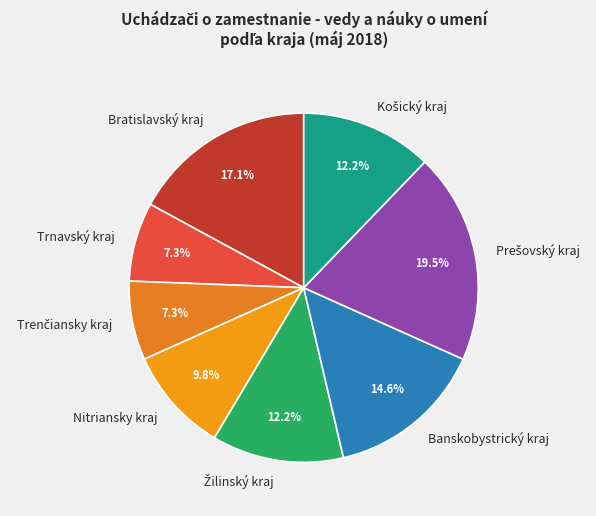

Is there any slice that represents more than half of the pie?

No